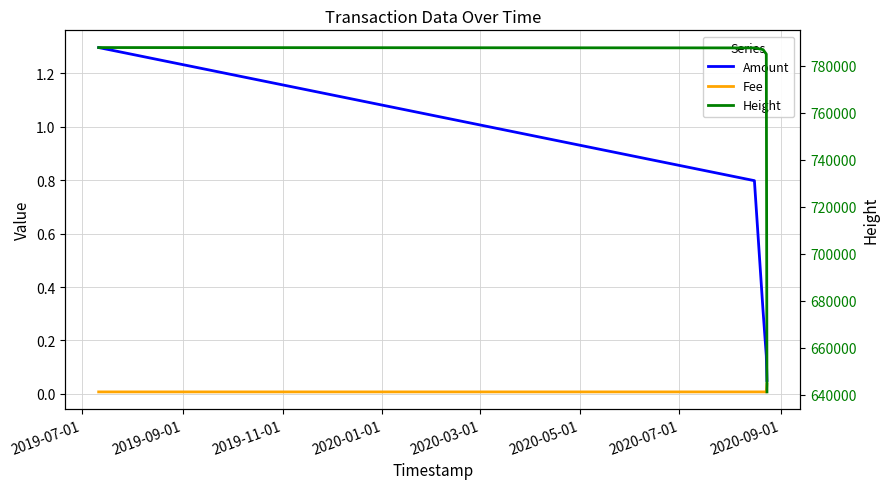

True or false: Fee has more than 2 interior local peaks.

False